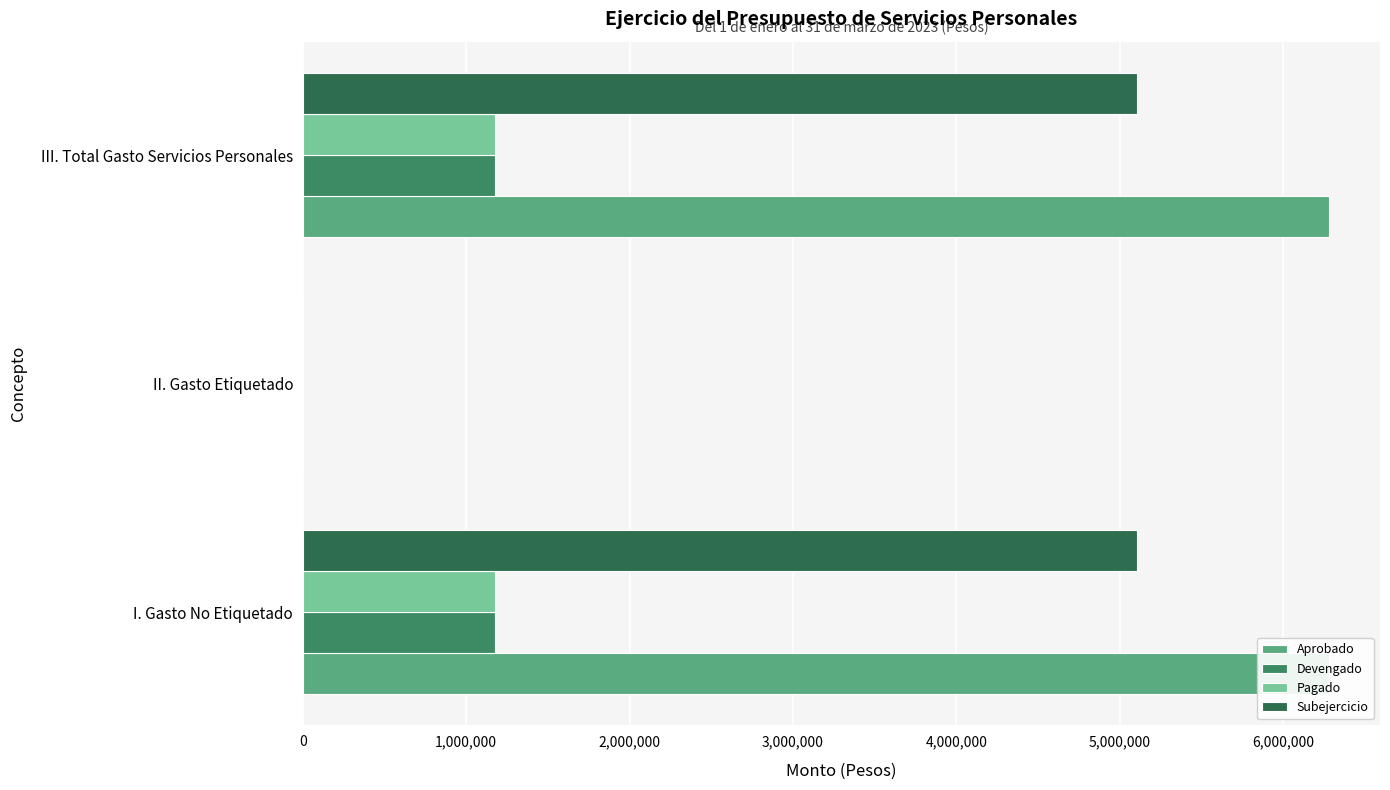

How many positive values does the Aprobado series have?

2